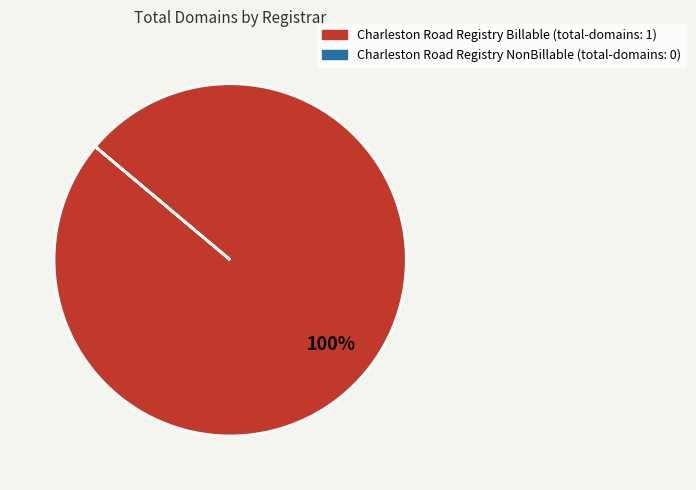

Does any single category account for the majority?

Yes